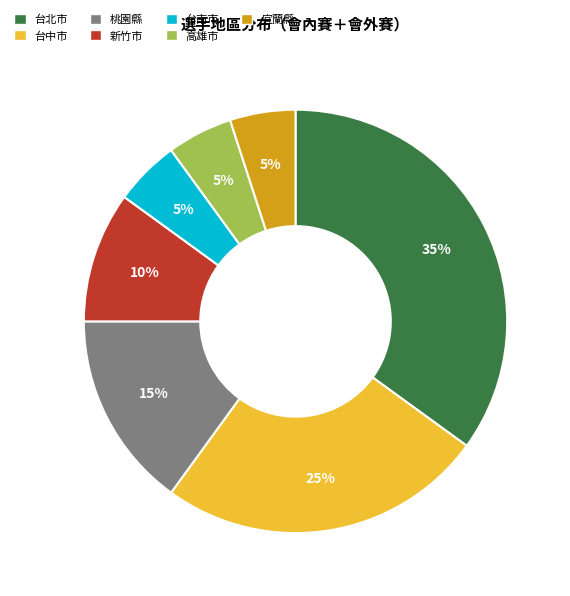

True or false: 台北市 accounts for 35% of the total.

True